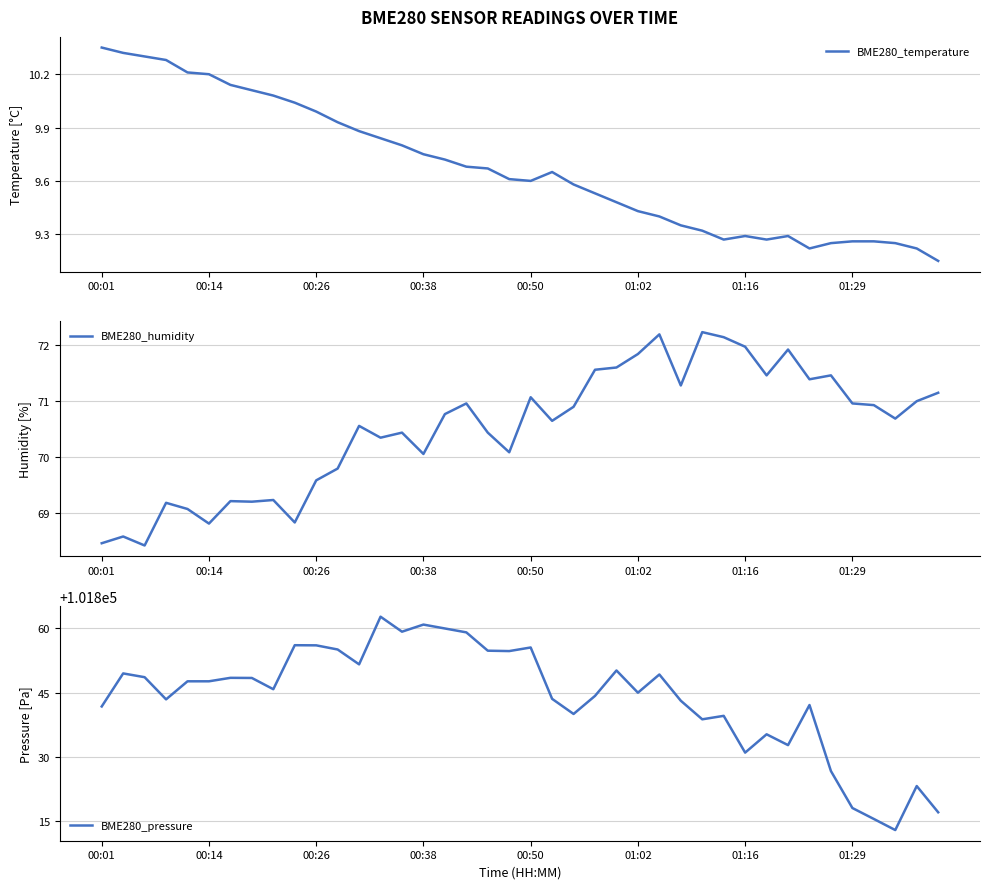

The BME280_pressure series shows 161812.0 at 39. True or false?

False